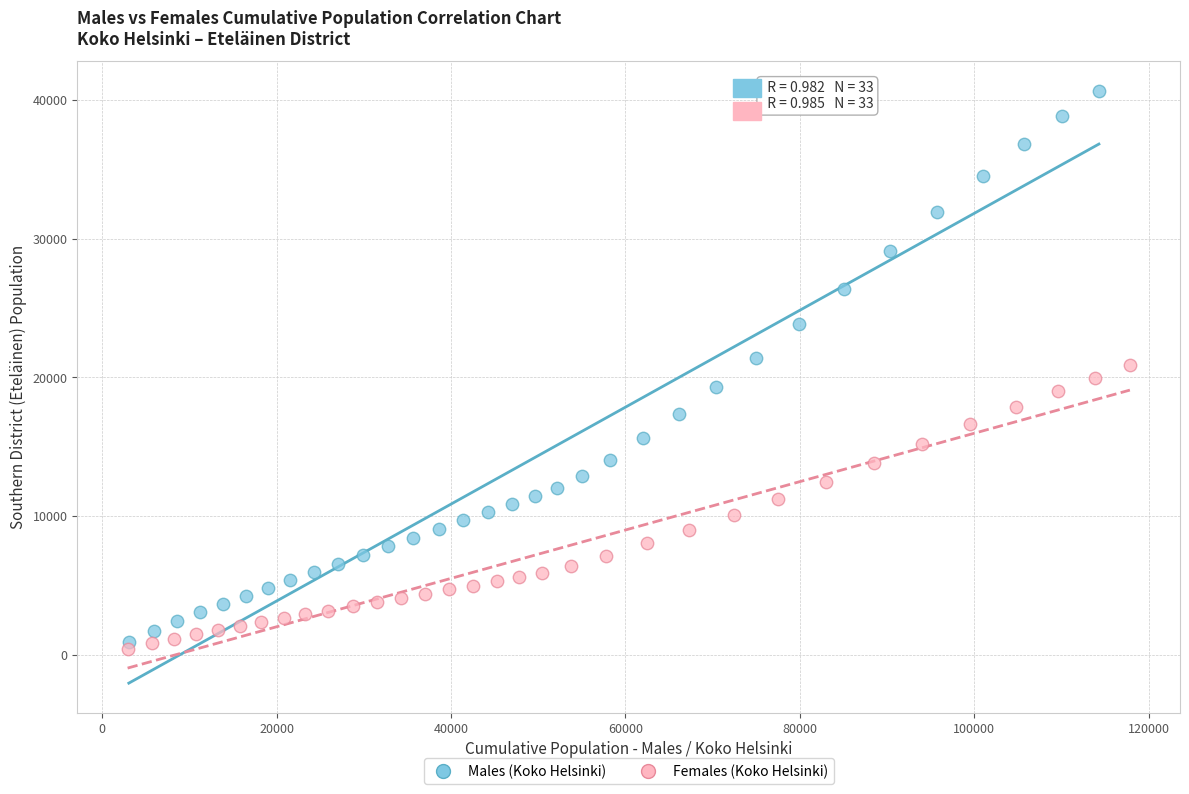

Which series contains the highest Y value?

Males (Koko Helsinki)